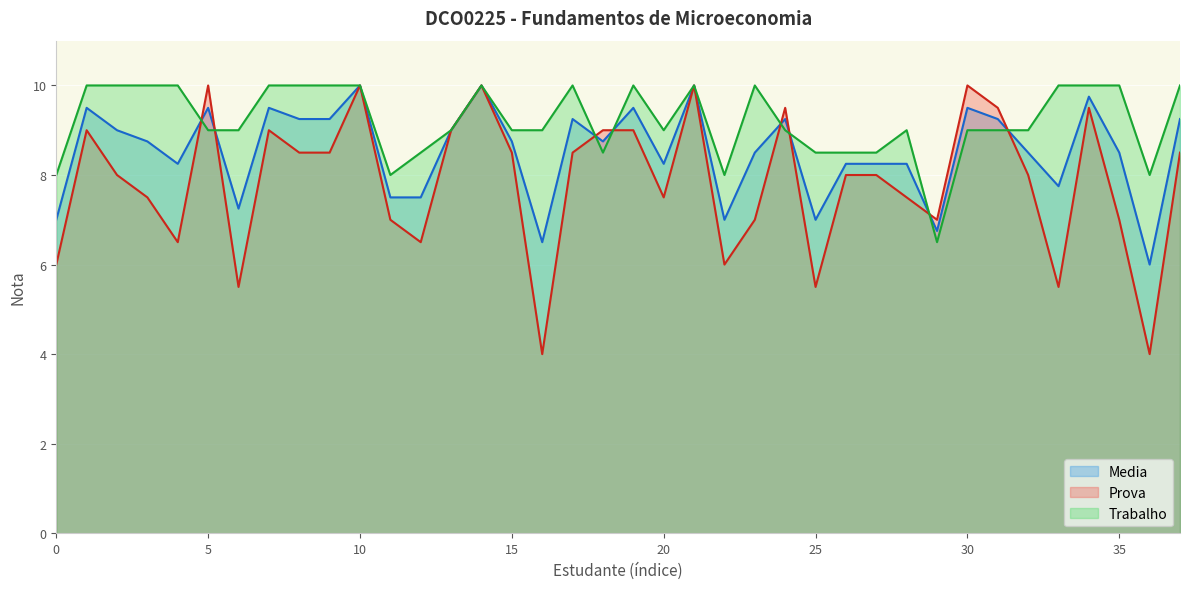

True or false: Trabalho has more than 1 interior local peaks.

True